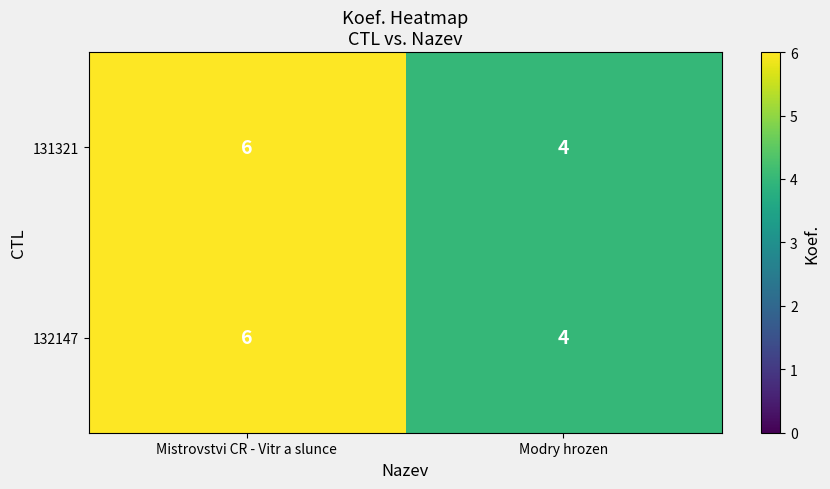

What is the lowest value of the 132147 series?

4